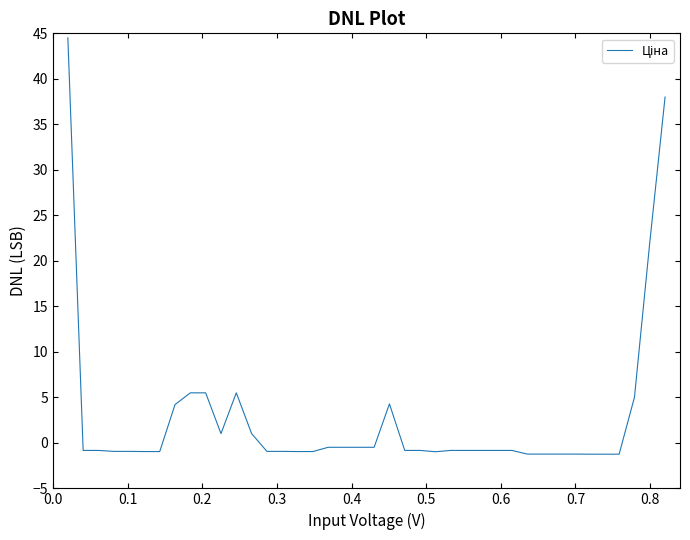

What is the difference between the maximum and minimum values?

45.7